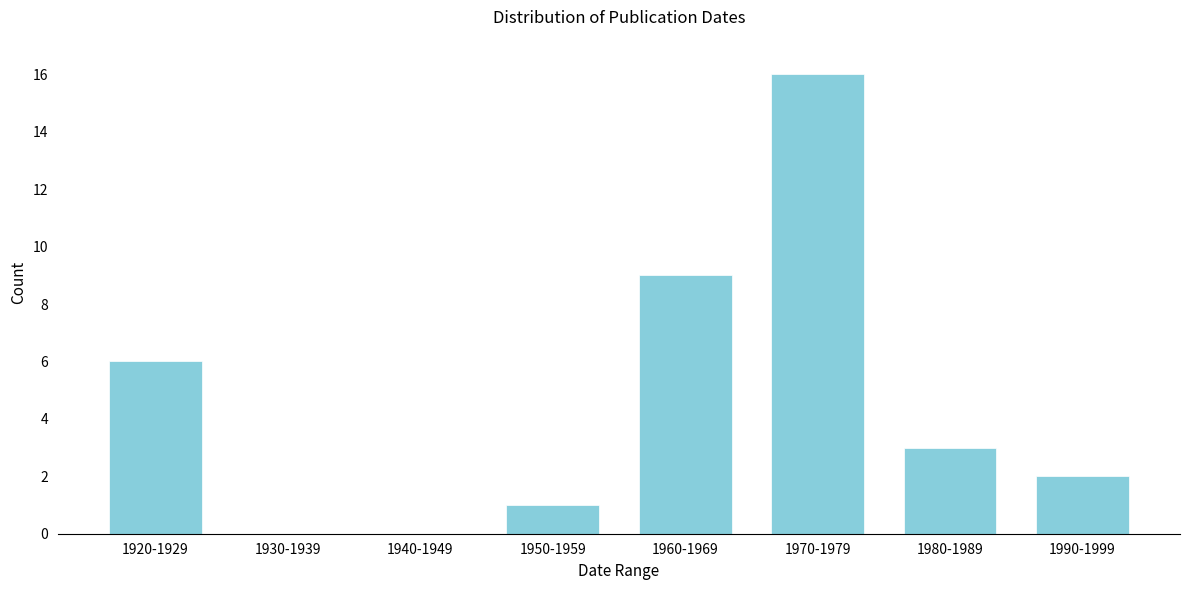

Reading left to right, transcribe all the data shown in this chart.

1920-1929=6	1930-1939=0	1940-1949=0	1950-1959=1	1960-1969=9	1970-1979=16	1980-1989=3	1990-1999=2